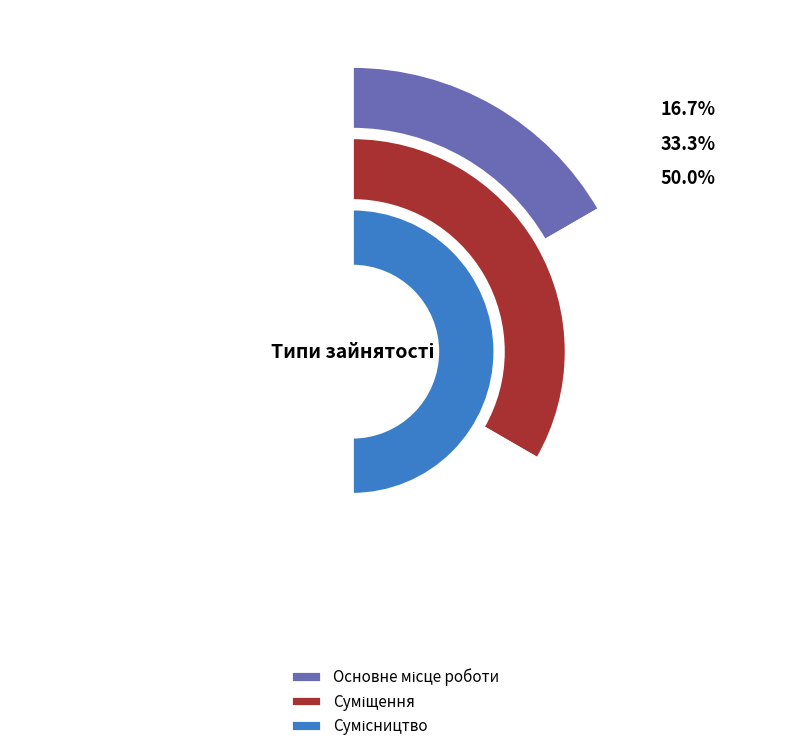

To the nearest percent, what percentage of the pie is Основне місце роботи?

17%